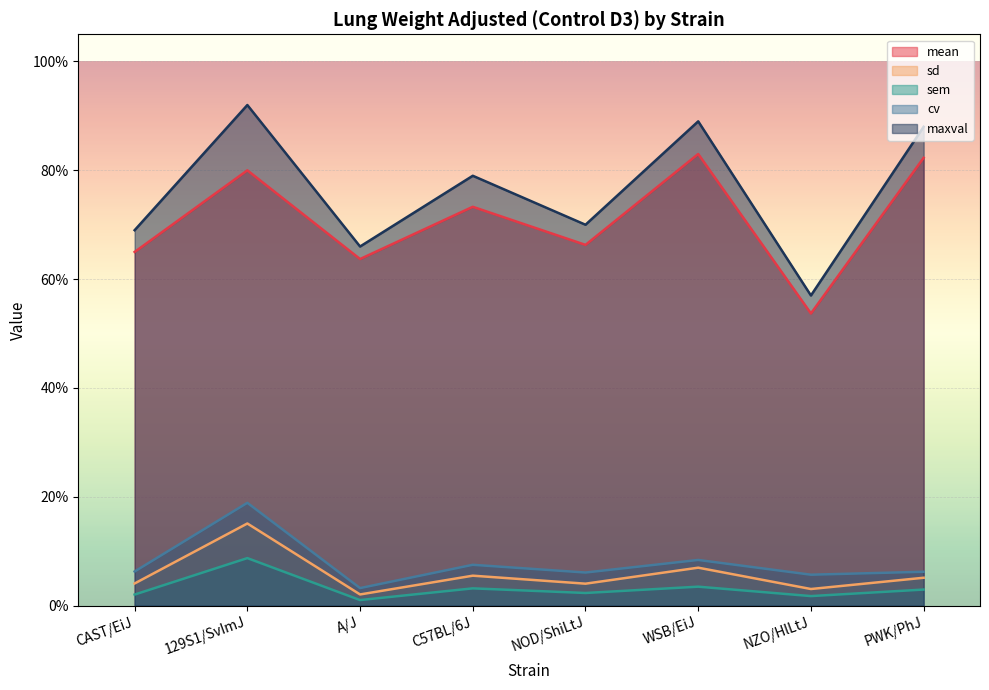

True or false: cv and sem intersect in this chart.

False